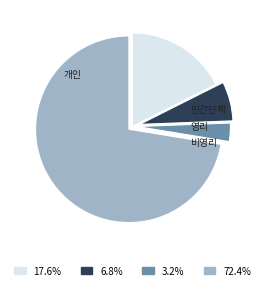

Is there any slice that represents more than half of the pie?

Yes